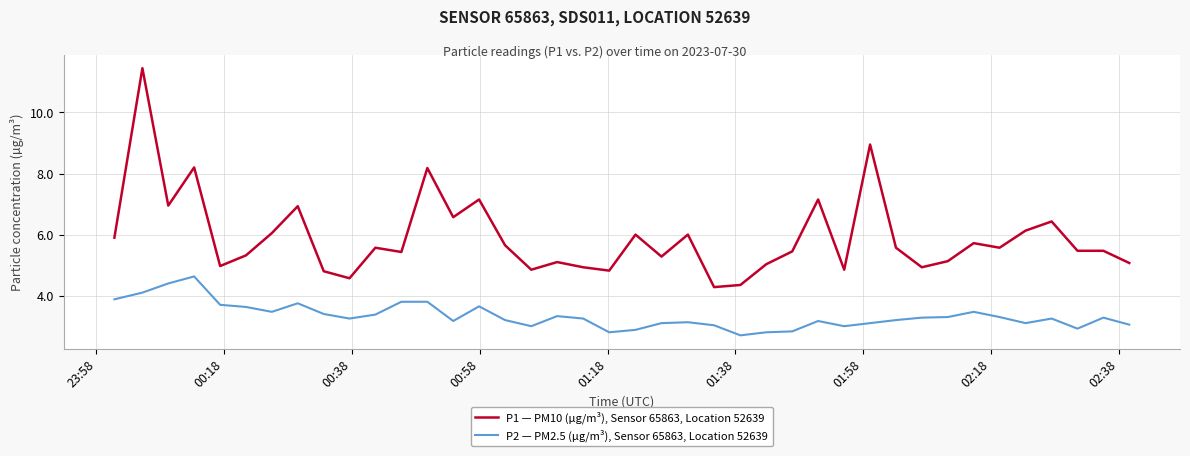

What is the difference between the maximum and minimum values in the P2 — PM2.5 (µg/m³), Sensor 65863, Location 52639 series?

1.9